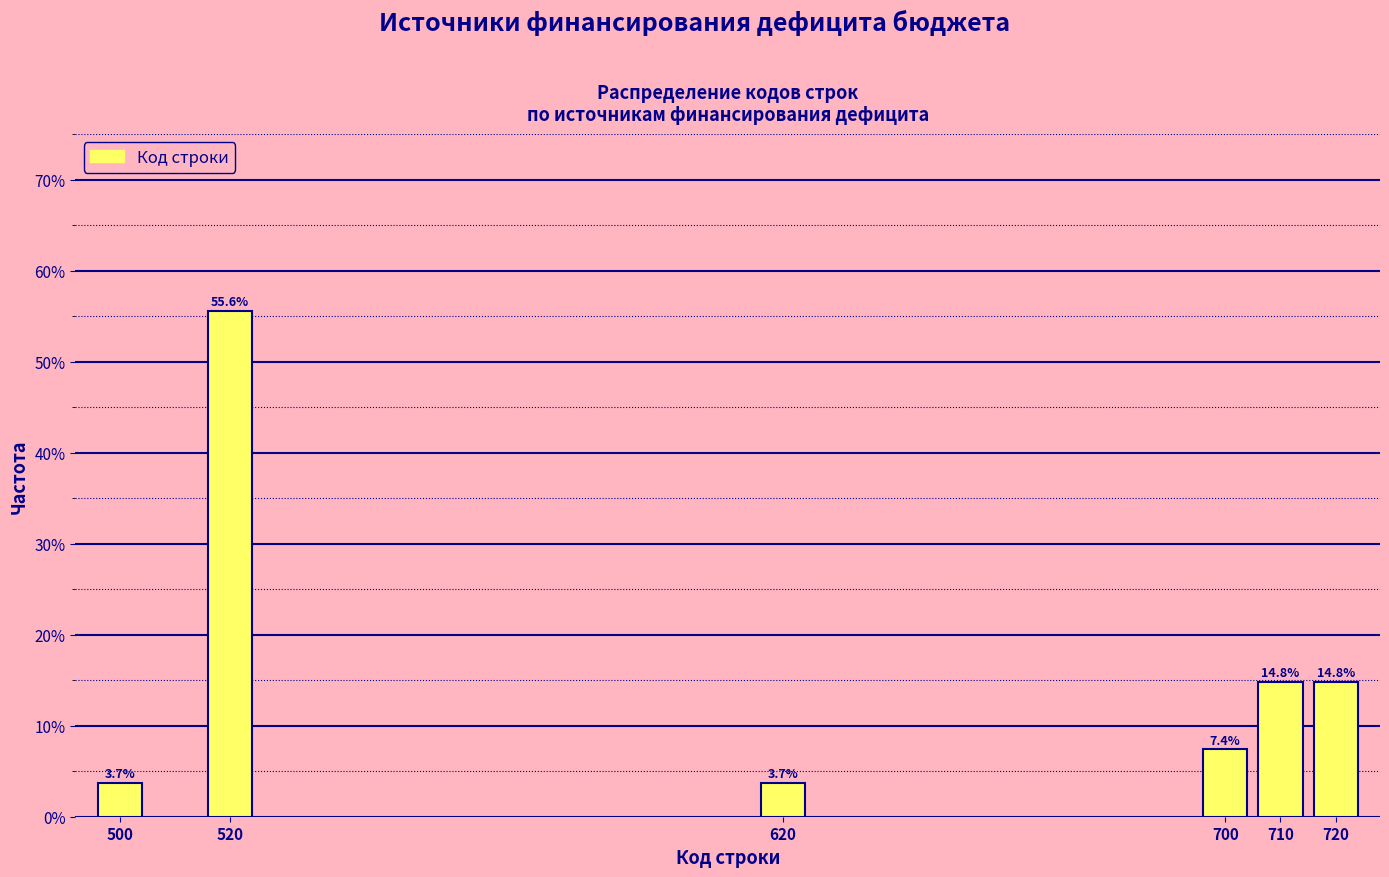

Reading left to right, extract all data points from this chart.

500=3.7	520=55.6	620=3.7	700=7.4	710=14.8	720=14.8